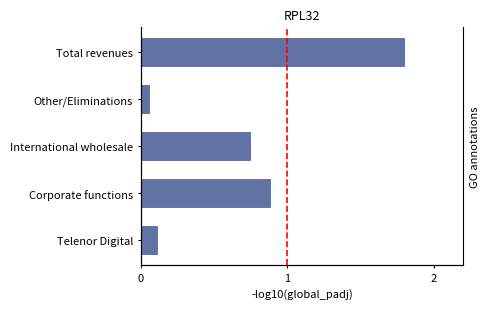

Reading left to right, list all the values displayed in this chart.

0.1	0.9	0.7	0.1	1.8